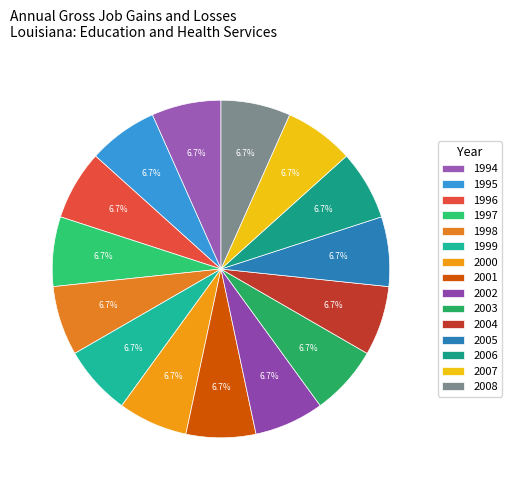

Count the number of slices in the pie.

15